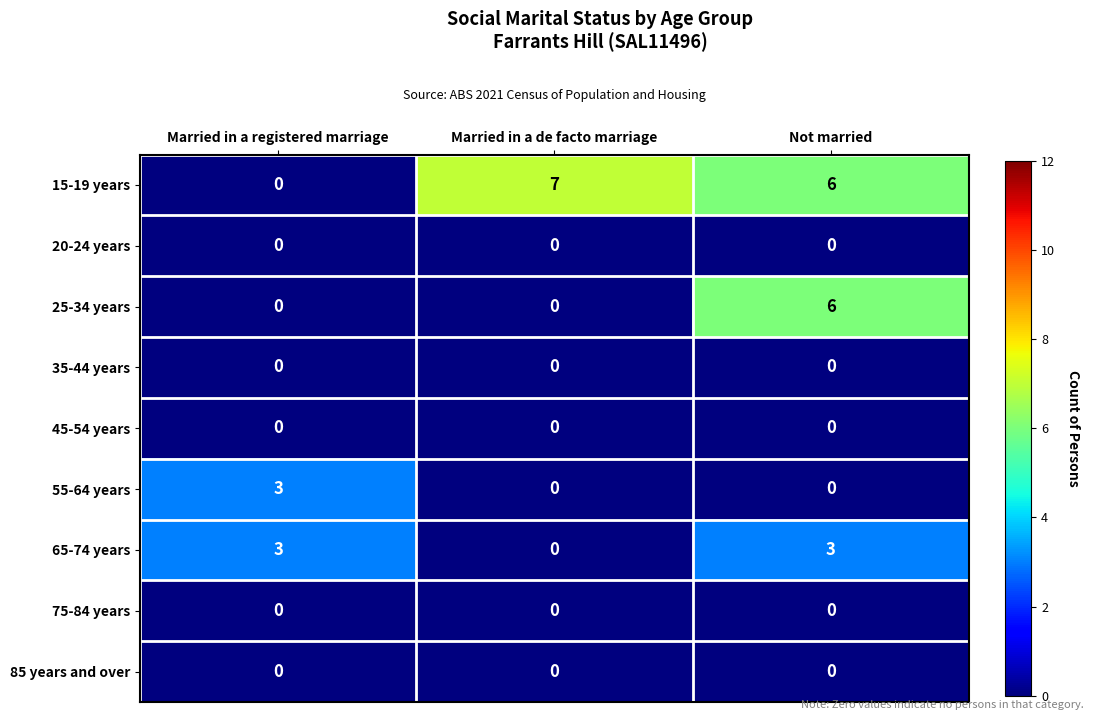

What is the difference between the highest and lowest values at Married in a registered marriage?

3